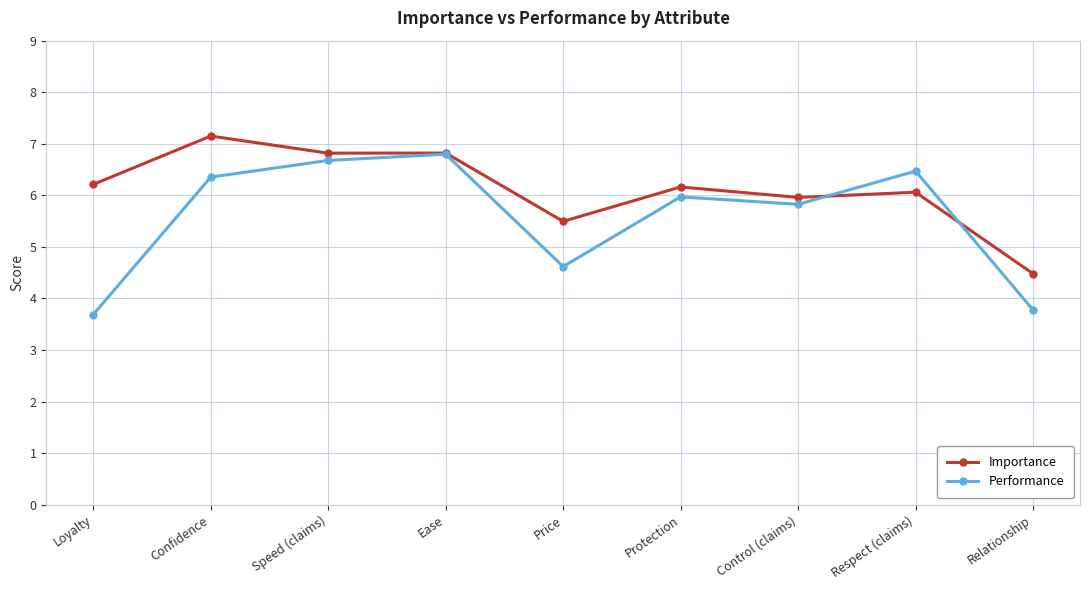

How many values in the Importance series exceed 6?

6